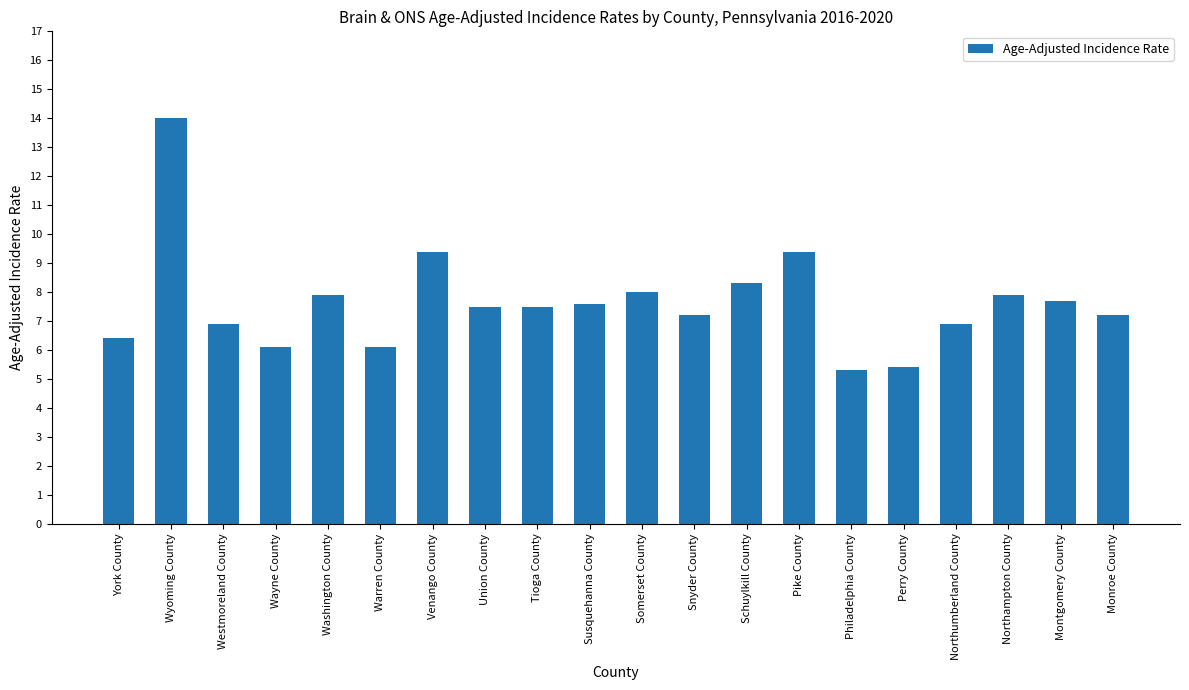

The value at Northumberland County is 9.5. True or false?

False